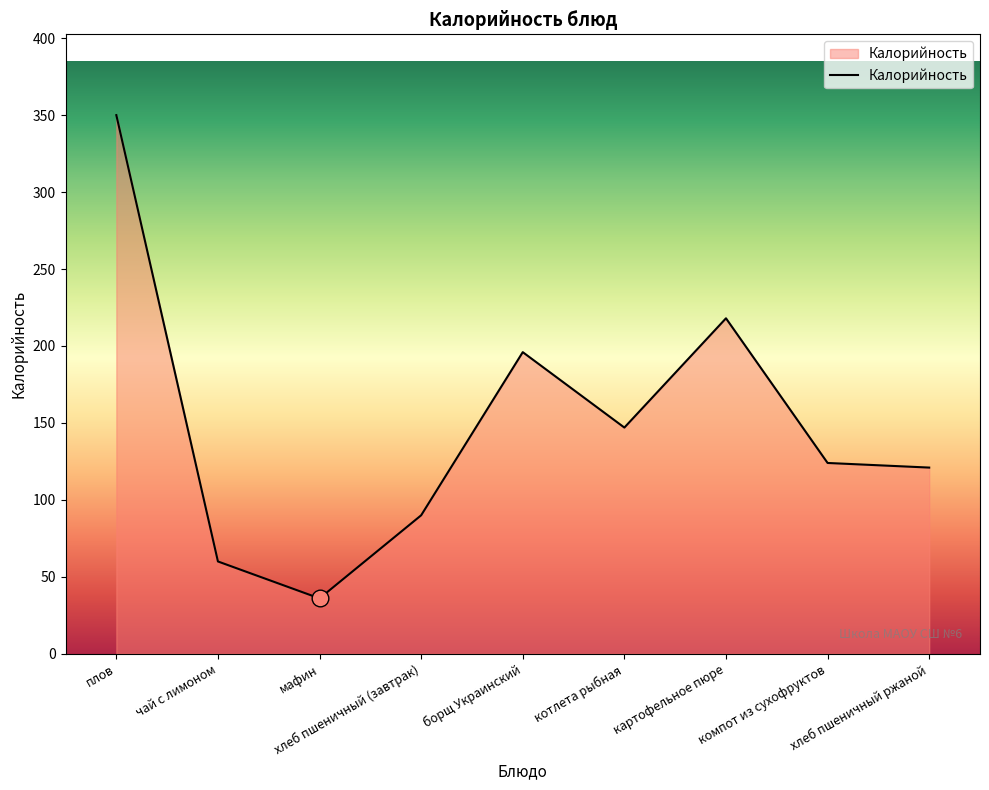

Is it true that the value at чай с лимоном is 26?

False